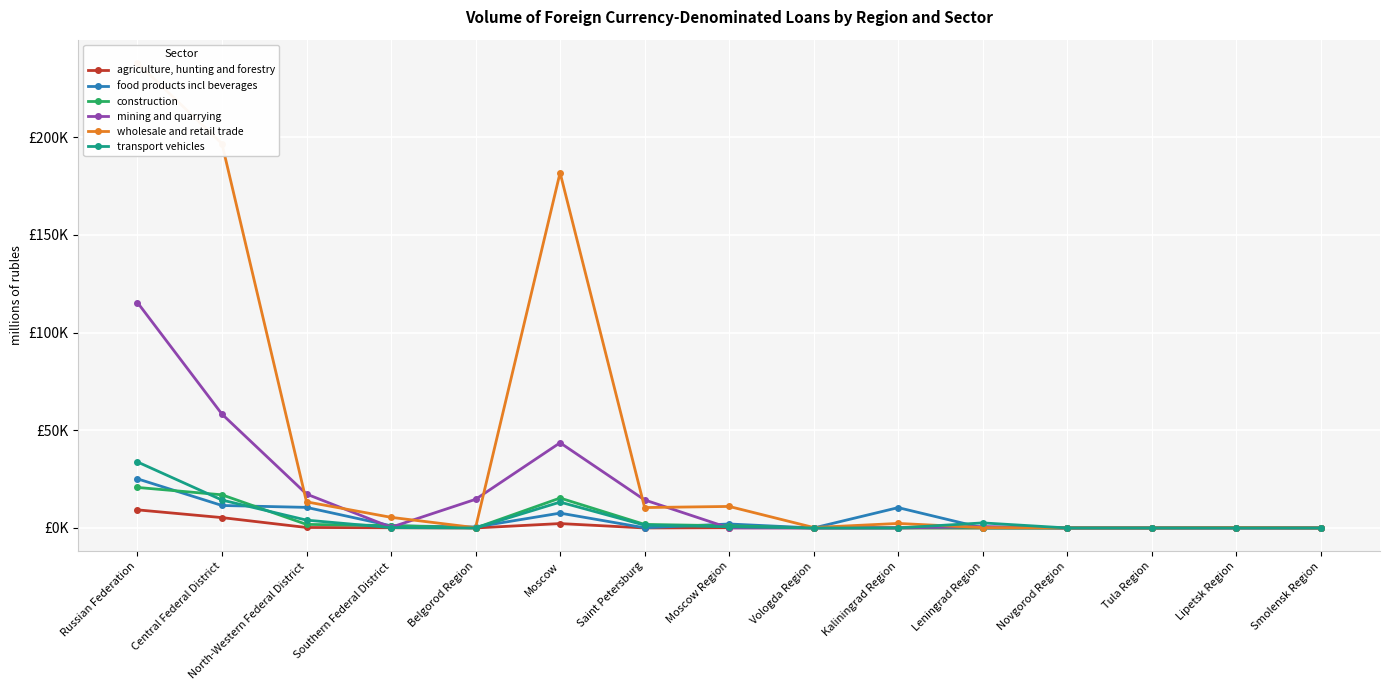

Where do food products incl beverages and construction first cross each other?

Russian Federation and Central Federal District